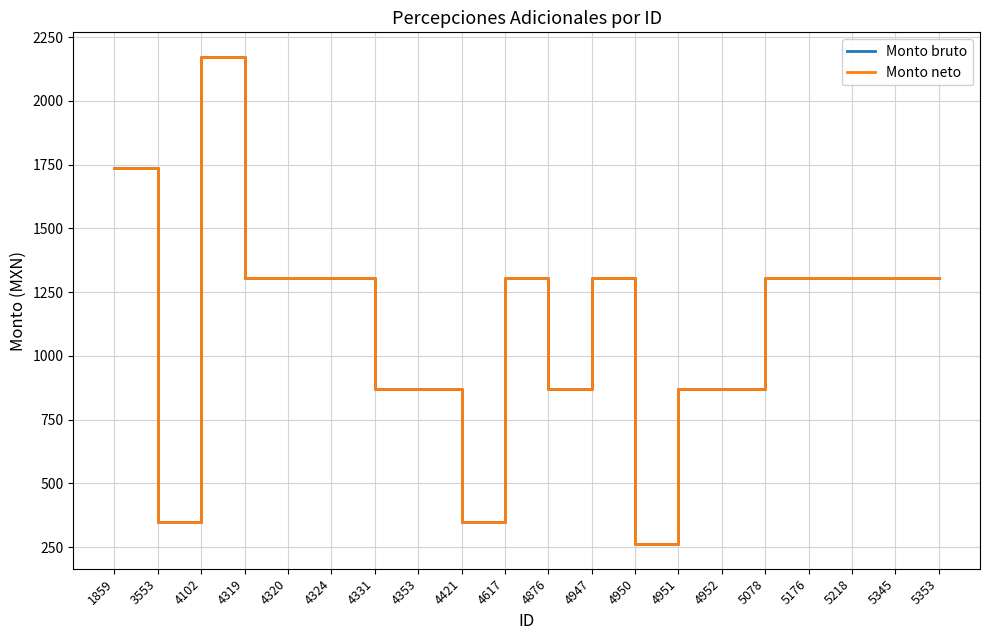

What is the difference between the maximum and minimum values in the Monto bruto series?

1912.5